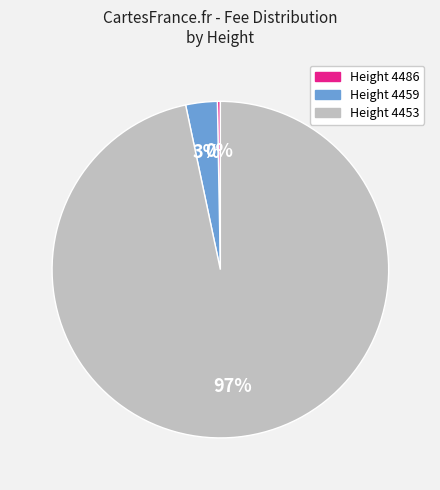

Does any single category account for the majority?

Yes